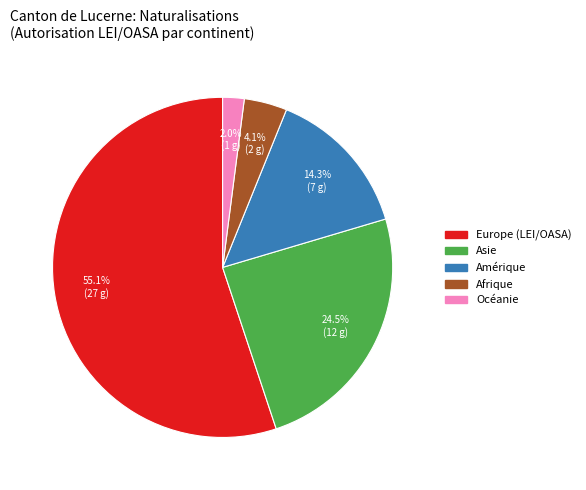

Does any single category account for the majority?

Yes